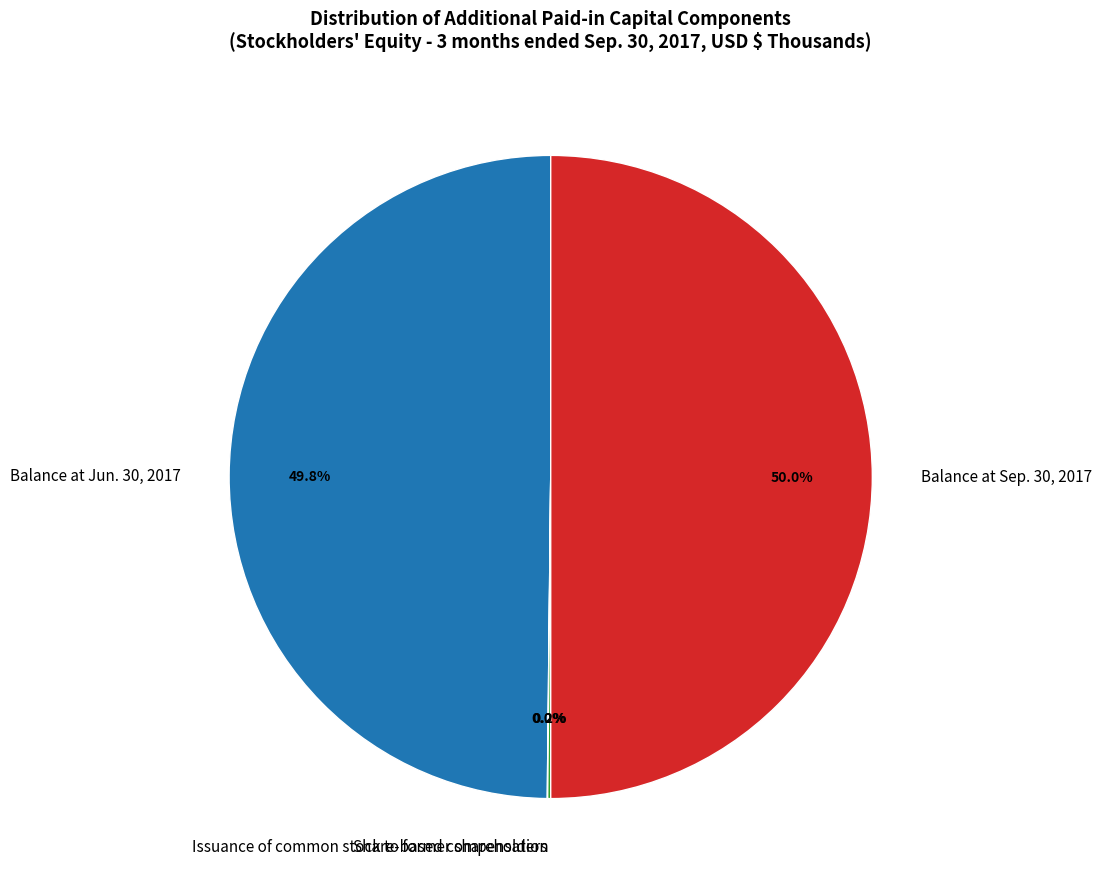

What is the ratio of the value at Balance at Sep. 30, 2017 to the value at Balance at Jun. 30, 2017?

1.0